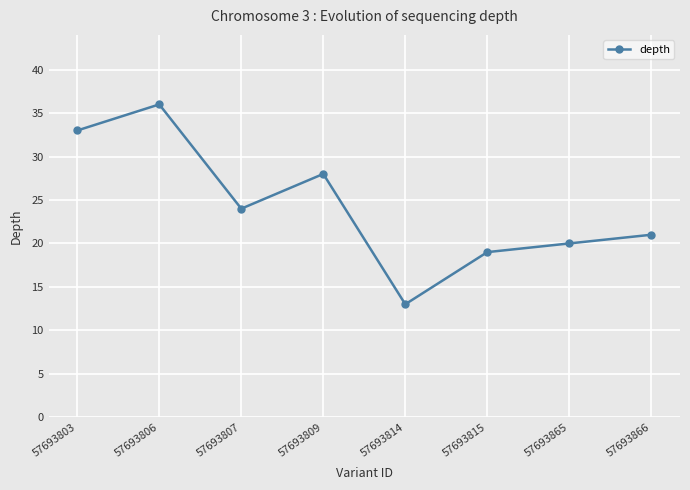

Is this an area chart (filled region under the line)?

No